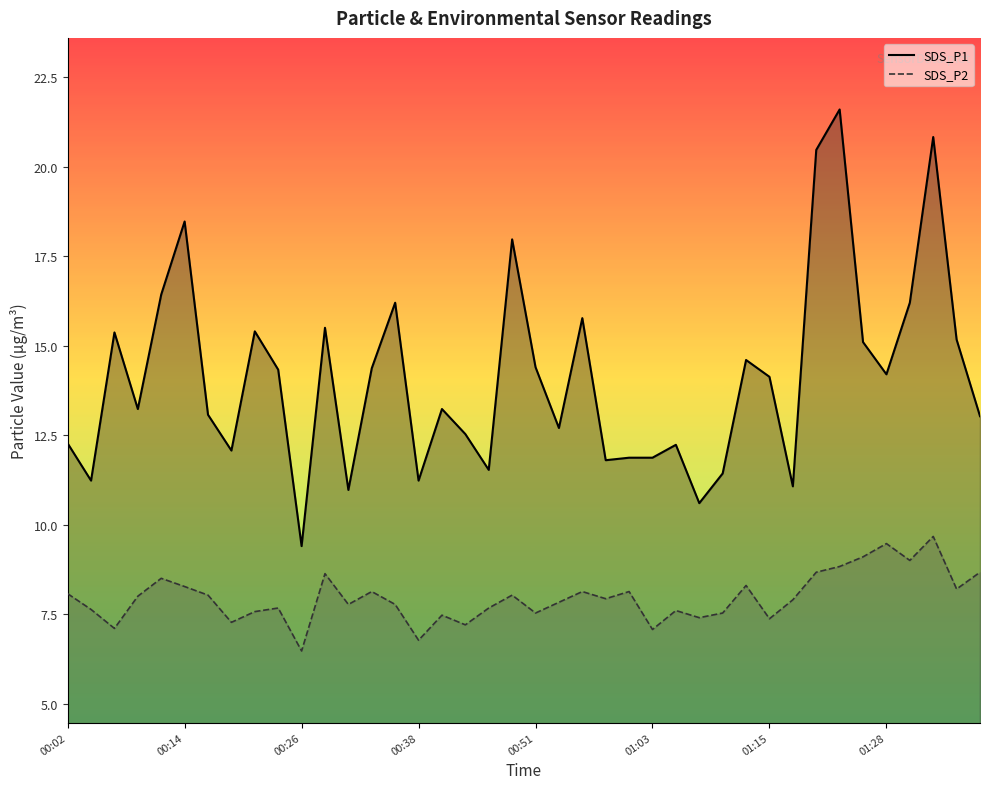

At which category does the chart reach its peak across all series?

33